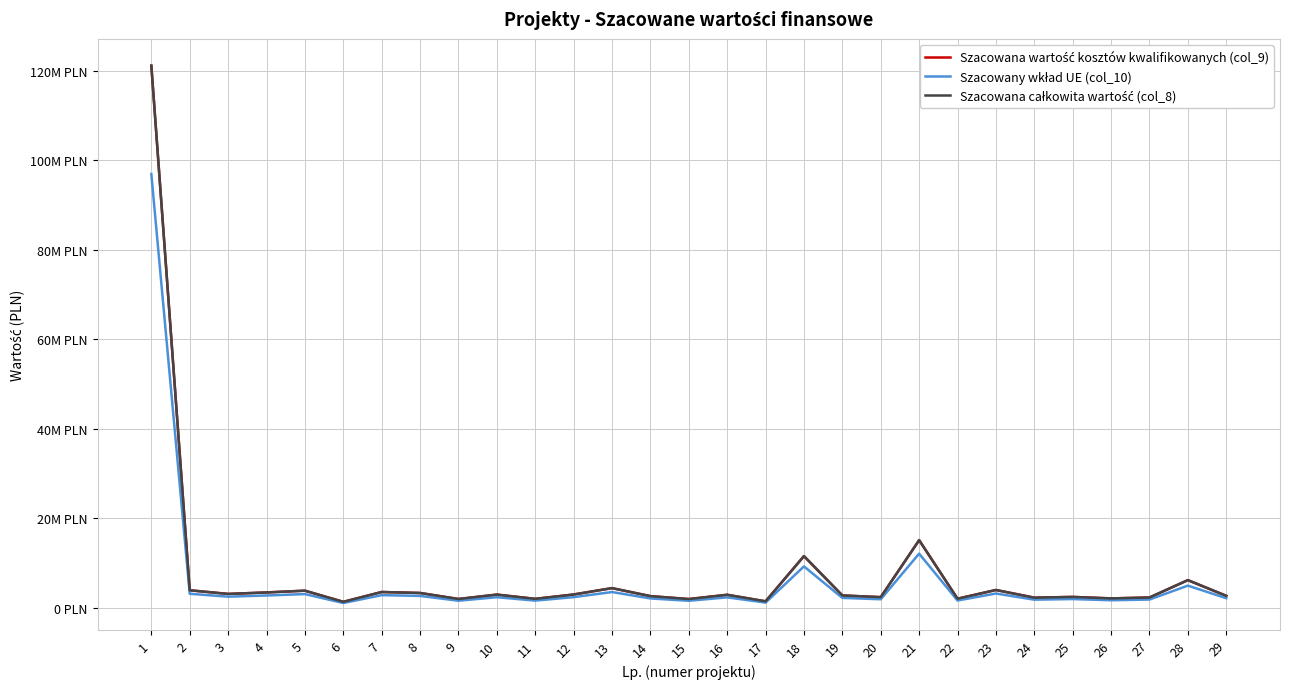

What is the highest value of the Szacowana całkowita wartość (col_8) series?

121151486.0